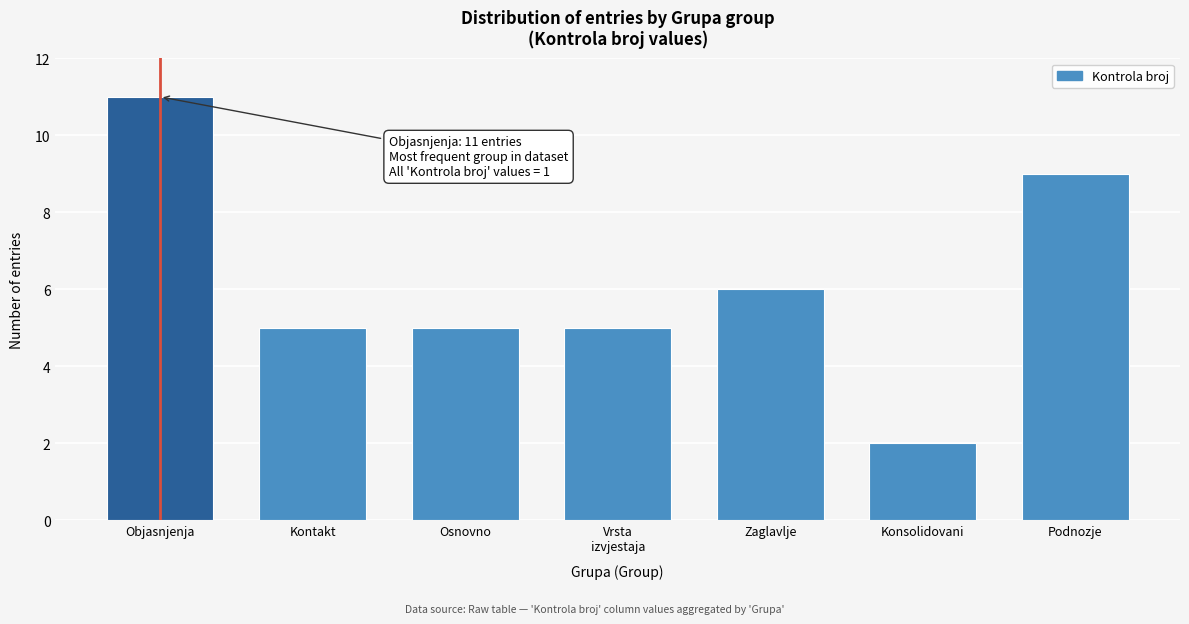

Reading left to right, what are all the values shown in this chart?

11	5	5	5	6	2	9